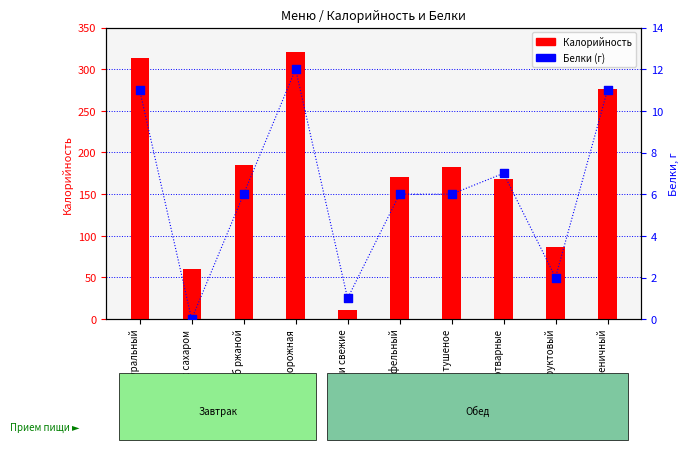

Is the value of Белки (г) at омлет натуральный greater than the value of Калорийность at суп картофельный?

No